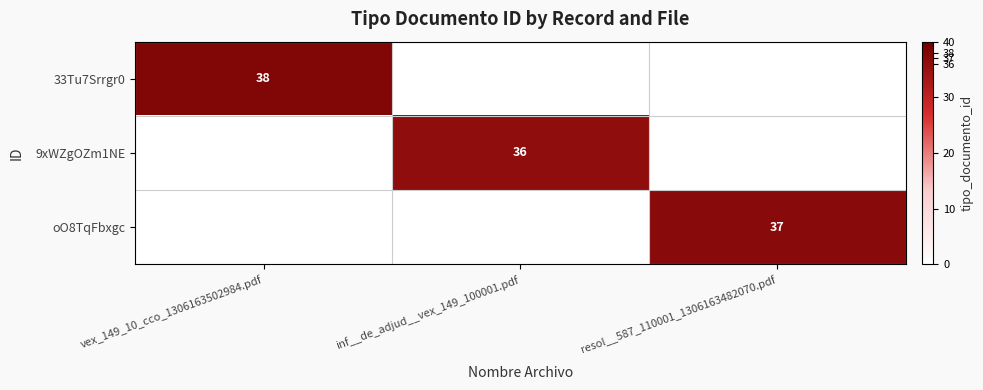

The 9xWZgOZm1NE series shows 36 at inf__de_adjud__vex_149_100001.pdf. True or false?

True